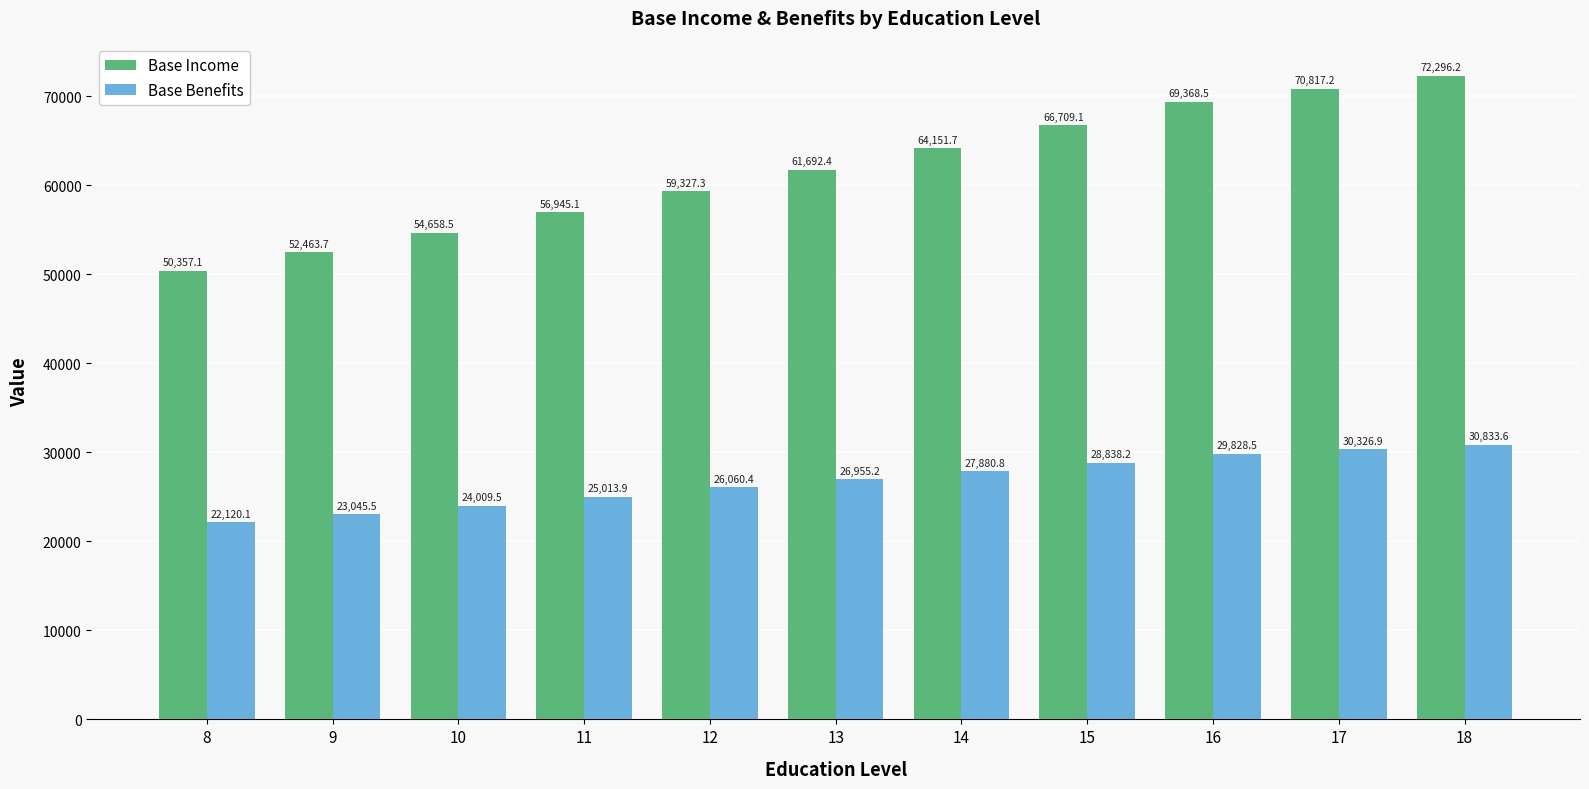

How many bars are there in each group?

2